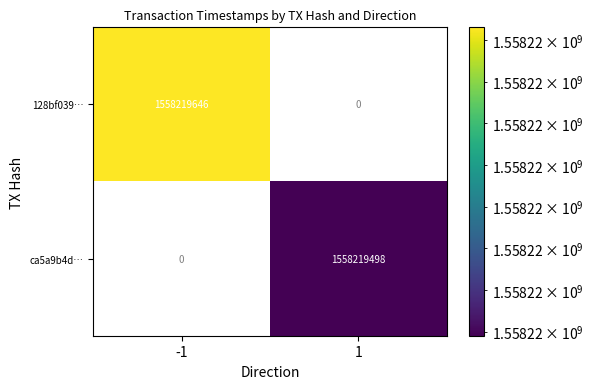

The value of 128bf0399979185d6287fd722ca738f2711c8e7 at time_stamp is 332582372. True or false?

False